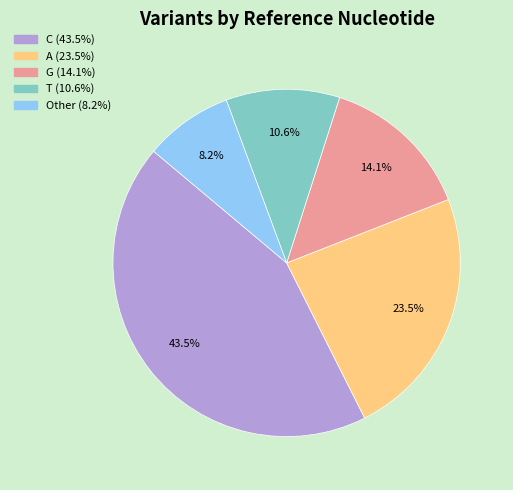

Rank the categories by value from highest to lowest.

C, A, G, T, Other